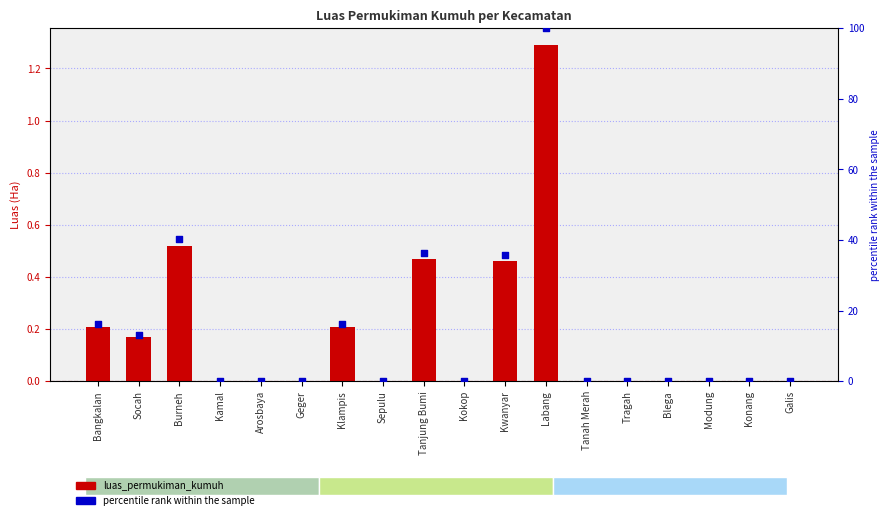

Is the value of percentile rank within the sample at Tanjung Bumi greater than the value of luas_permukiman_kumuh at Blega?

Yes